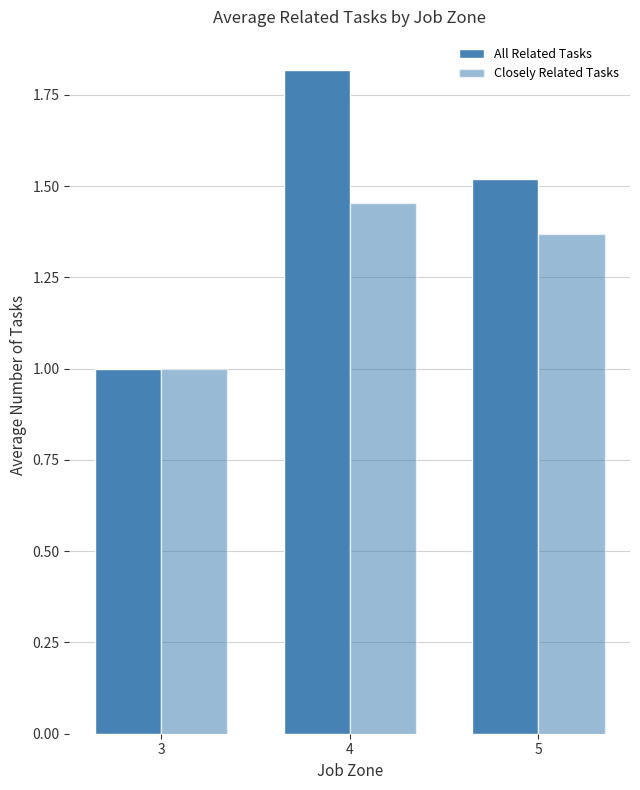

How many bars are there in each group?

2